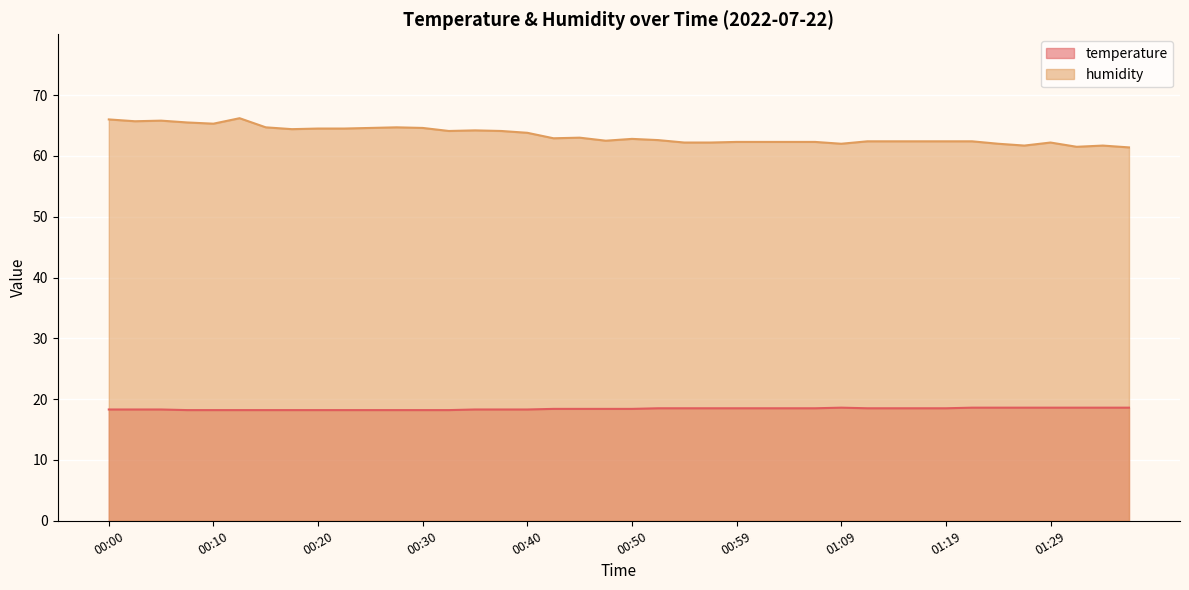

How many lines are shown in the chart?

2